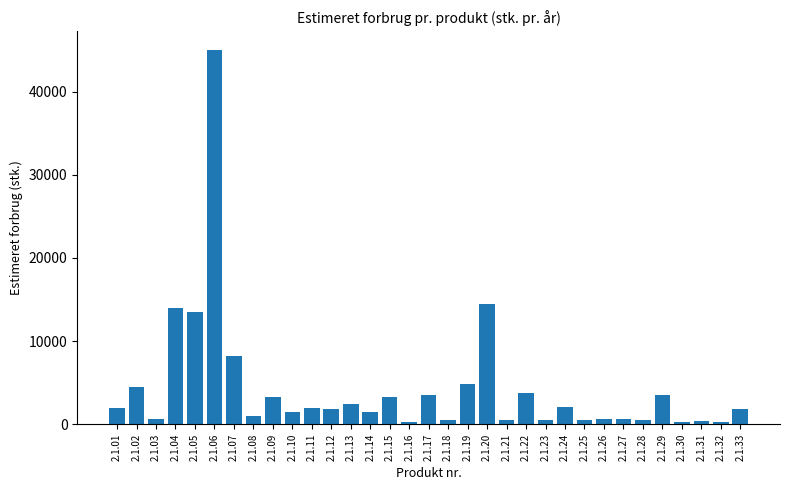

How many bars are there in total?

33